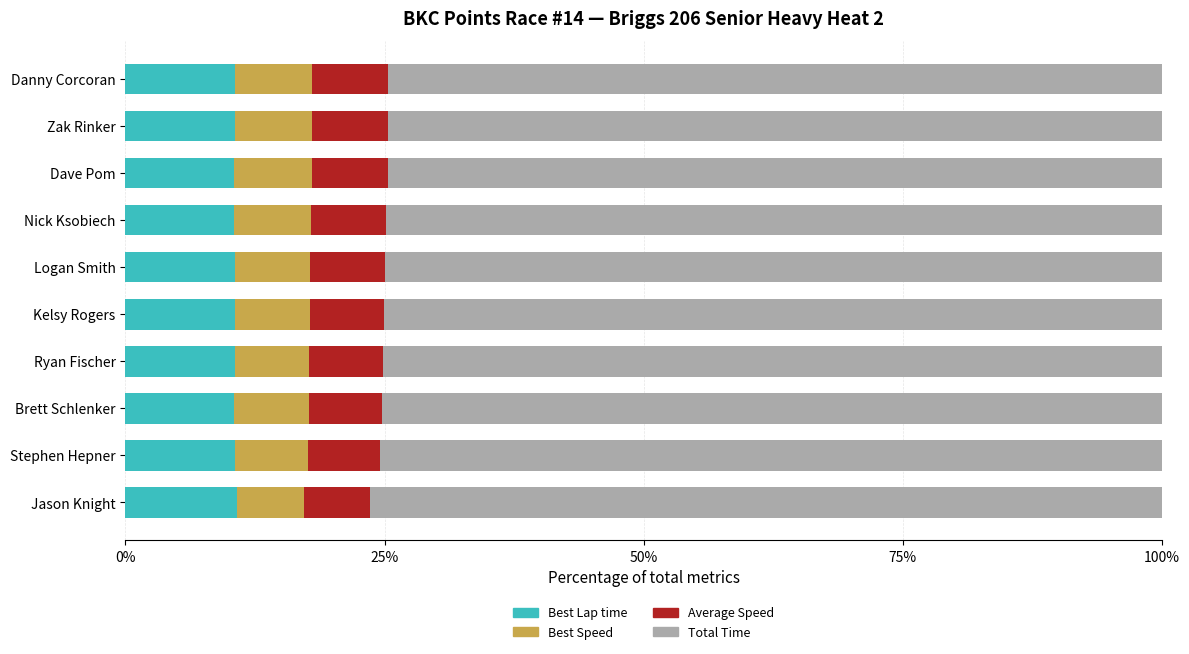

What is the maximum value for Best Lap time?

10.7